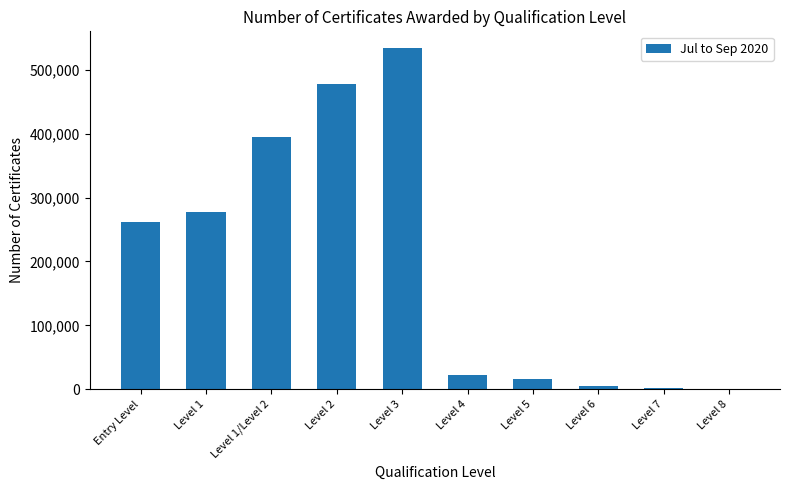

Between Level 7 and Level 1/Level 2, which is larger?

Level 1/Level 2